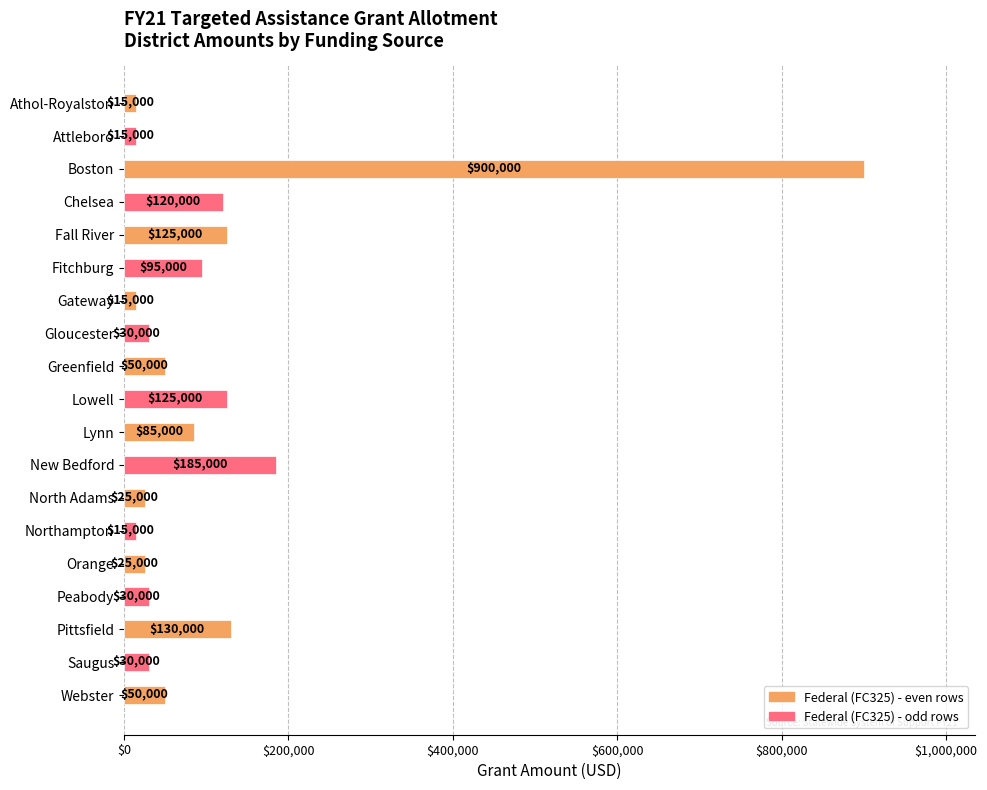

What is the label of the 3rd bar from the bottom?

Pittsfield